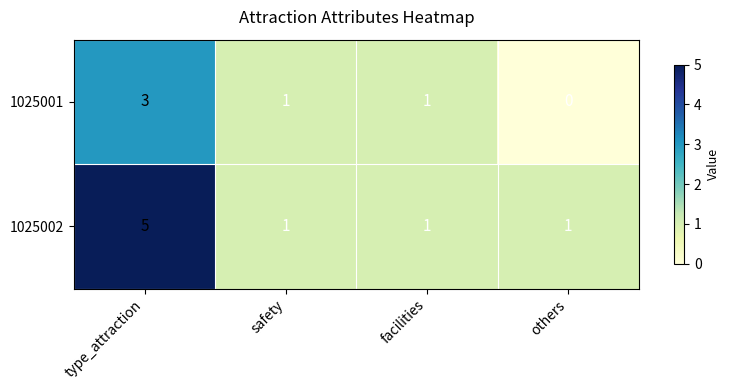

What is the total value across all series at others?

1